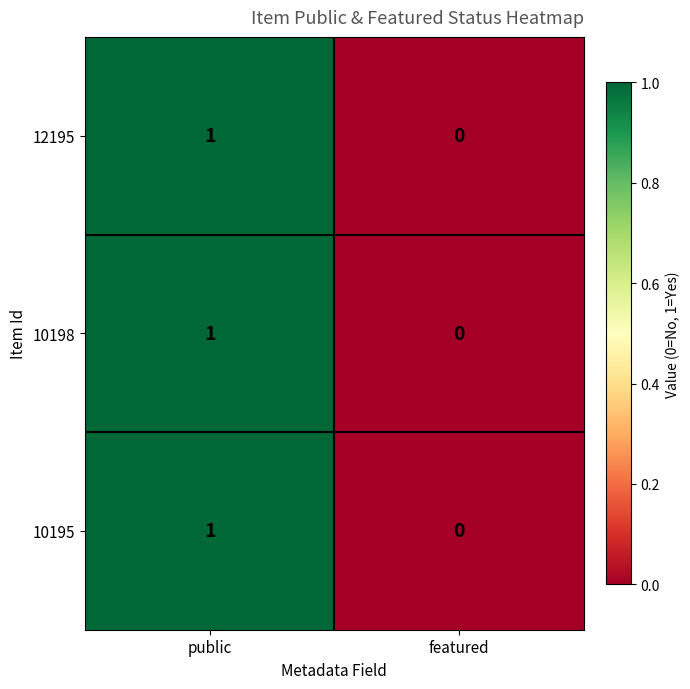

List the labels in order of 10198 value, largest first.

public, featured